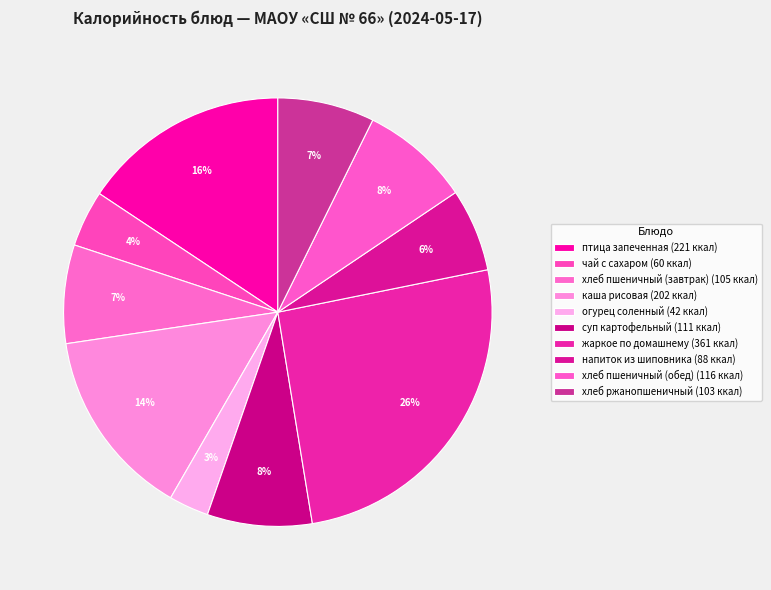

Count the number of slices in the pie.

10